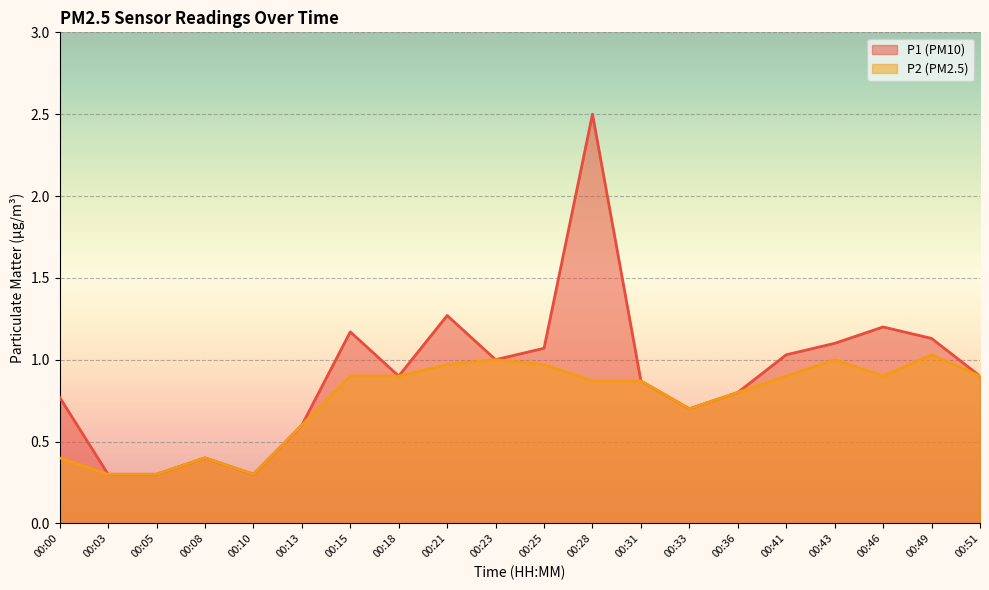

True or false: P2 has a value of 0.4 at 00:08.

True